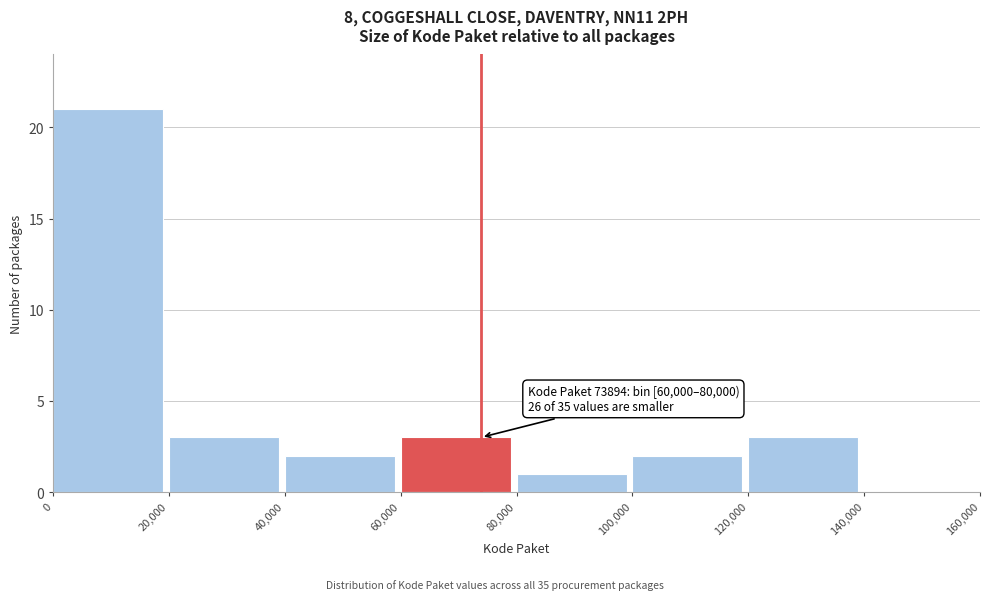

Which range on the x-axis has the tallest bar?

0 to 20,000